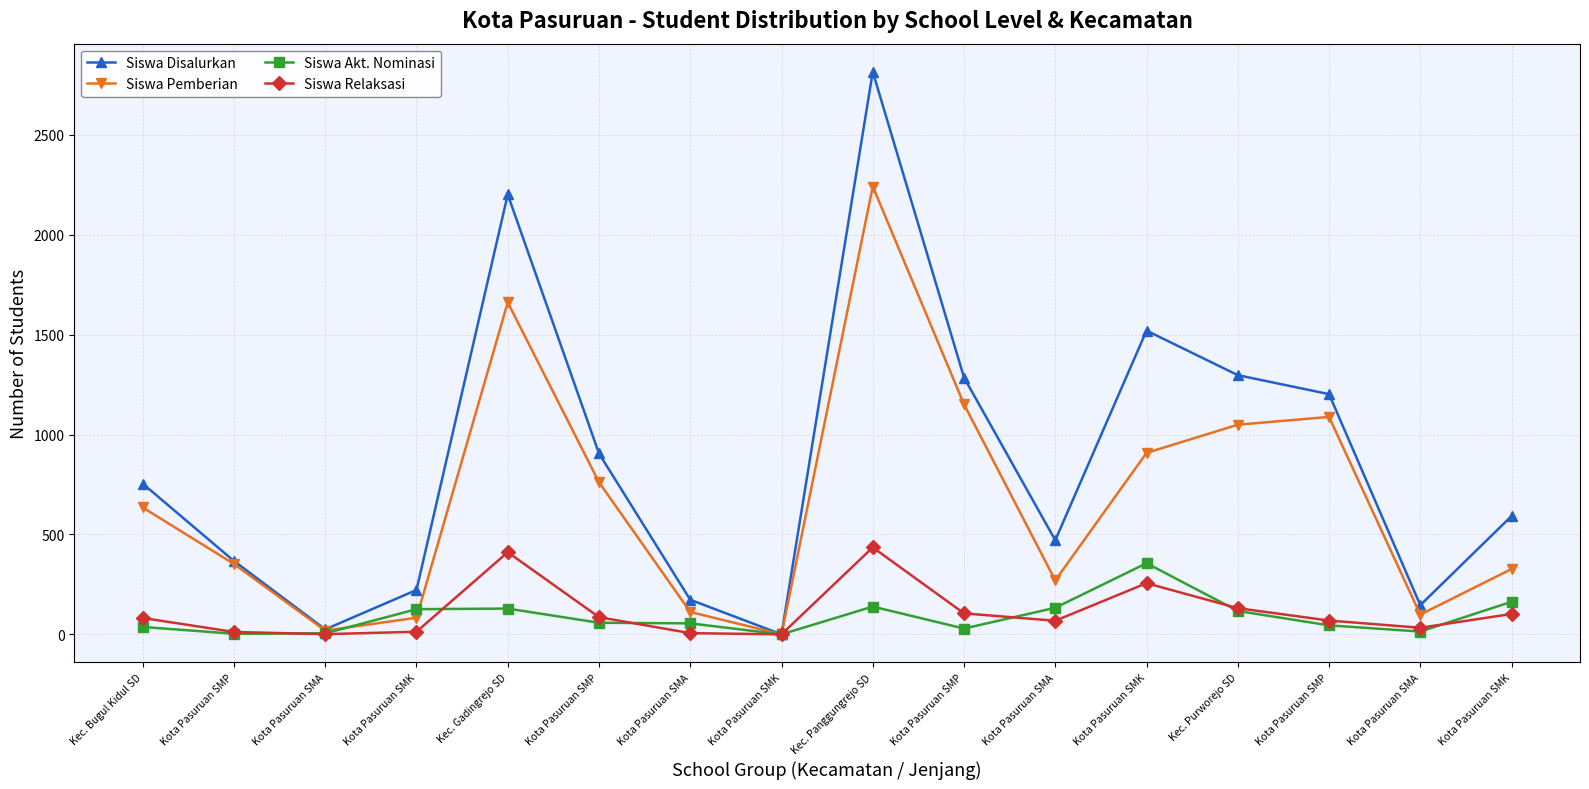

How many categories are shown in the chart?

16